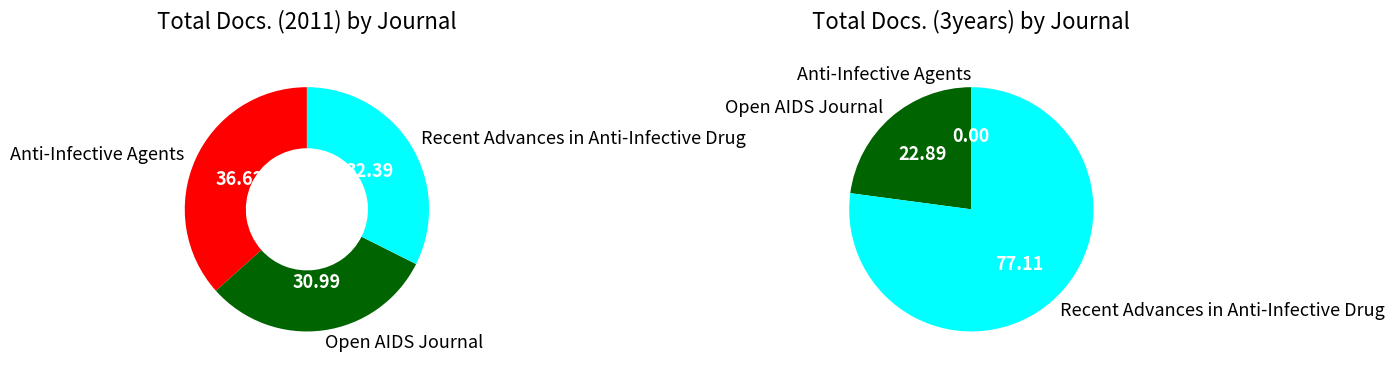

What portion of the pie excludes Recent Advances in Anti-Infective Drug?

67.6%